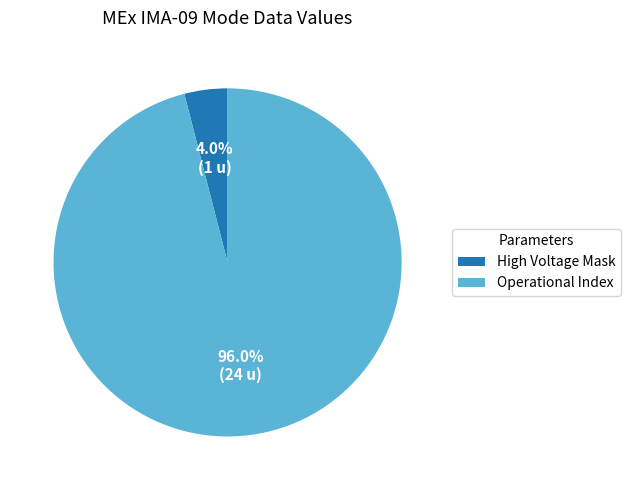

What is the majority slice?

Operational Index